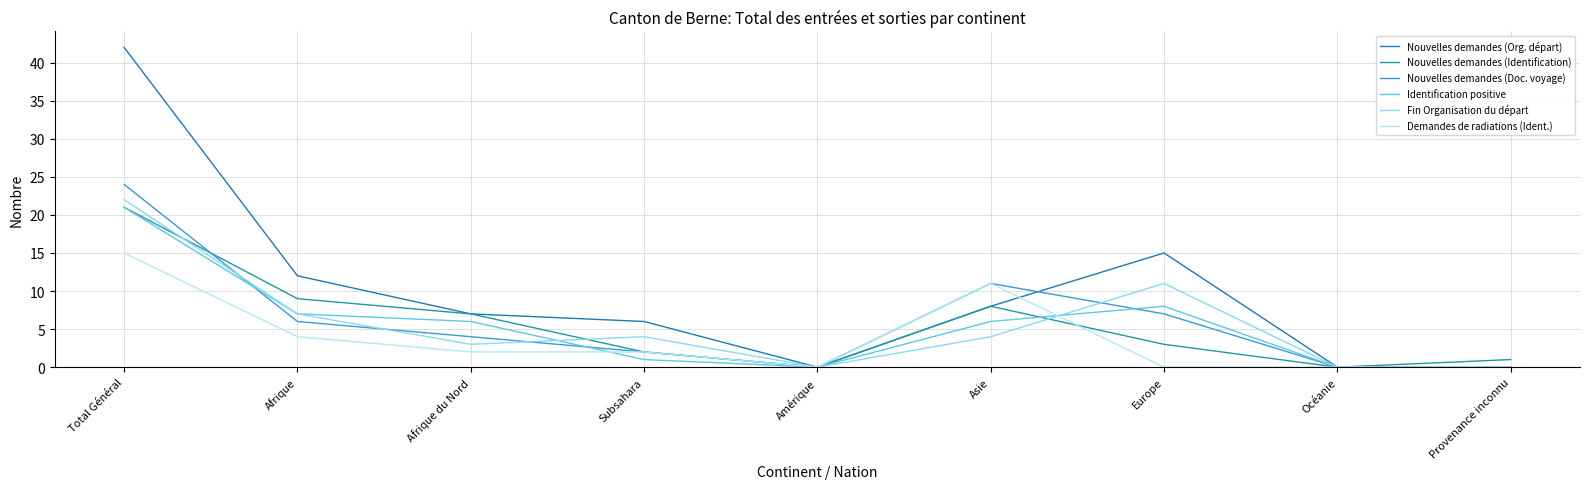

The Demandes de radiations (Ident.) series shows 2 at Afrique du Nord. True or false?

True